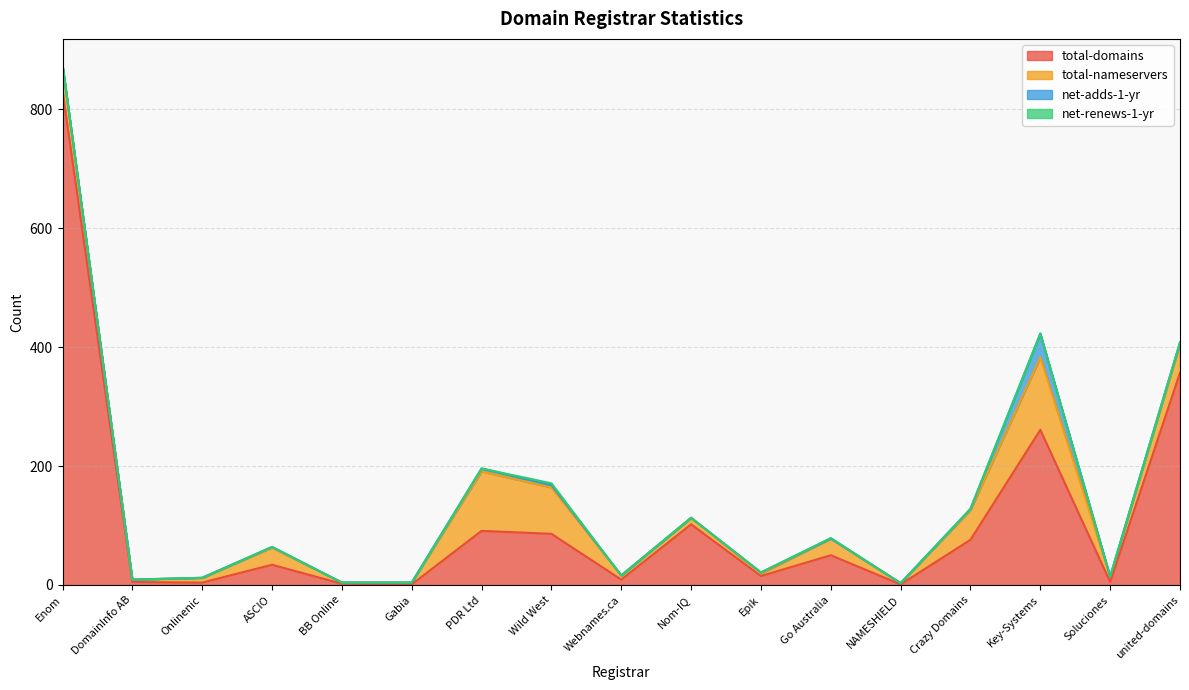

True or false: net-adds-1-yr and total-domains cross at least once.

False